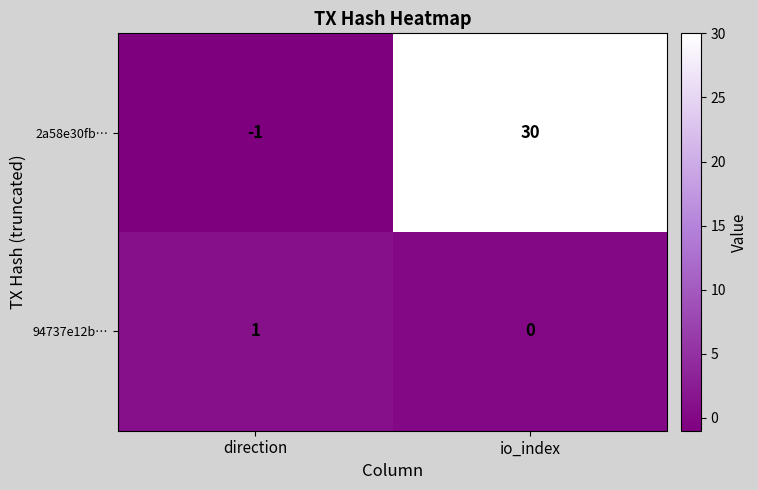

The value of 2a58e30fb… at direction is -1. True or false?

True